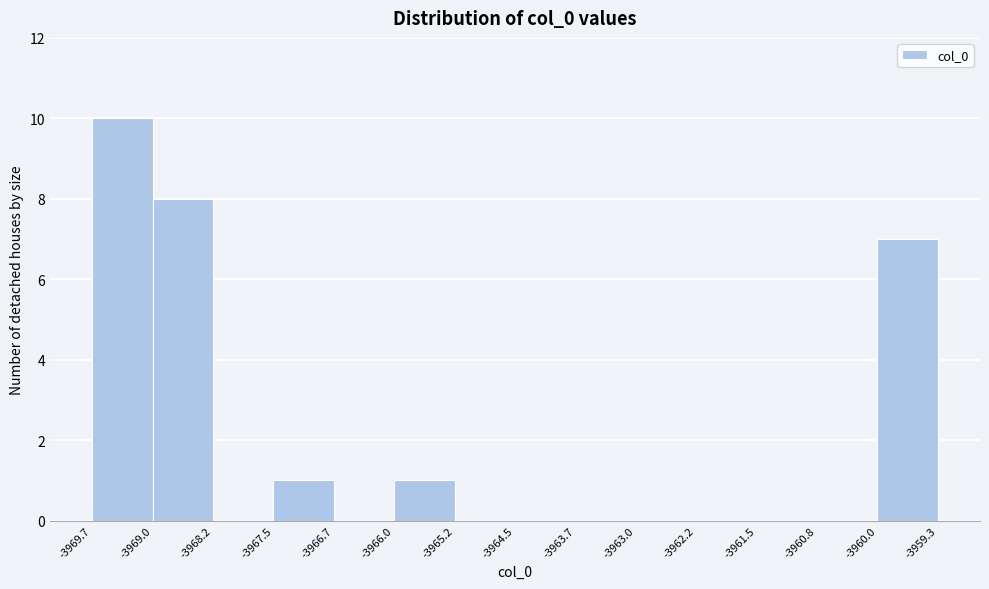

Reading left to right, transcribe this chart: for each bar, give the range it covers on the x-axis and its height. The values are not printed on the chart, so give them approximately, as read against the axis.

-3969.7 to -3969.0: 10
-3969.0 to -3968.2: 8
-3968.2 to -3967.5: 0
-3967.5 to -3966.7: 1
-3966.7 to -3966.0: 0
-3966.0 to -3965.2: 1
-3965.2 to -3964.5: 0
-3964.5 to -3963.7: 0
-3963.7 to -3963.0: 0
-3963.0 to -3962.2: 0
-3962.2 to -3961.5: 0
-3961.5 to -3960.8: 0
-3960.8 to -3960.0: 0
-3960.0 to -3959.3: 7